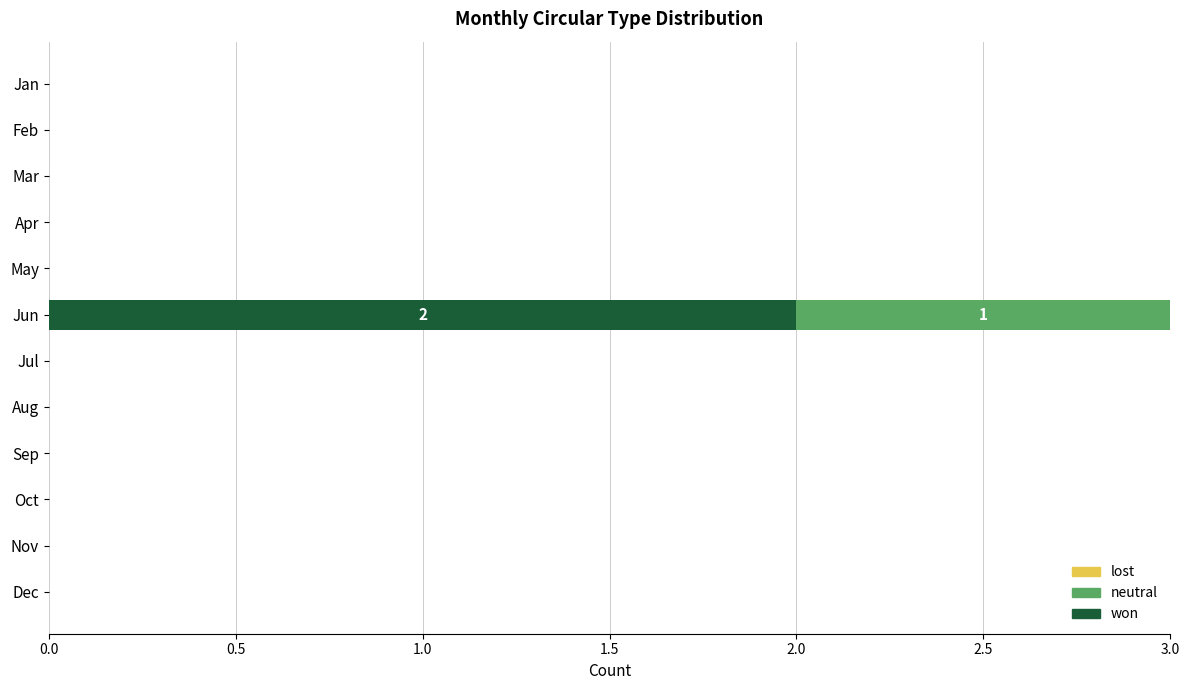

At which category is the sum across all series the highest?

Jun